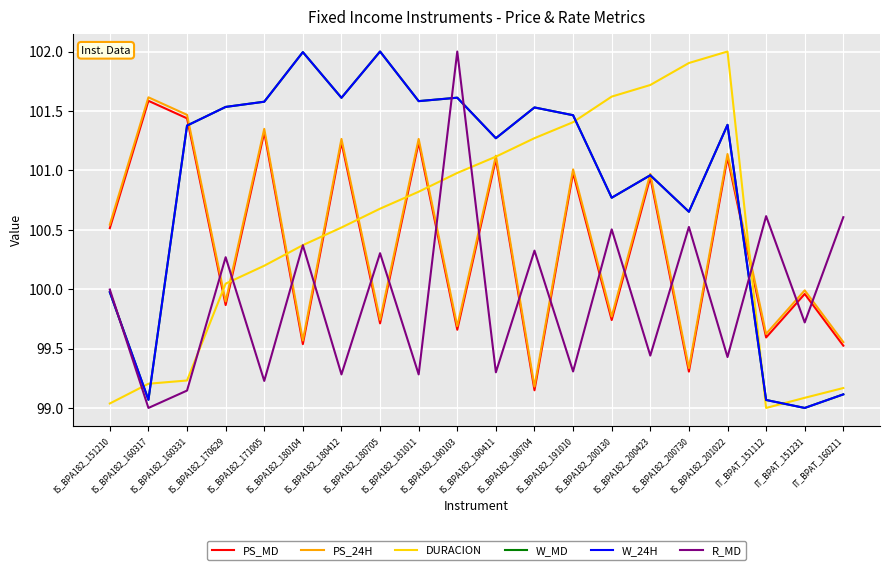

True or false: PS_MD has more than 1 points higher than both neighbors.

True